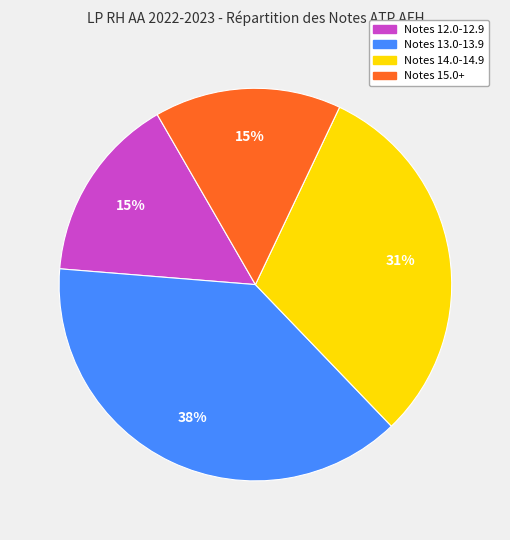

Does any single category account for the majority?

No